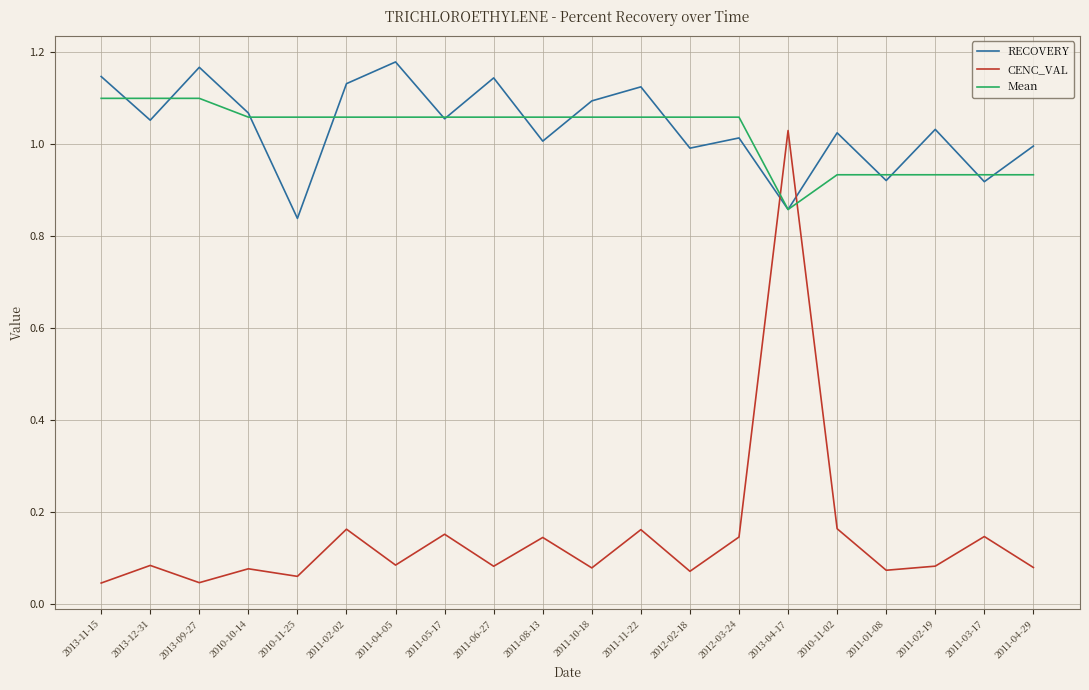

What is the total value across all series at 2010-11-25?

2.0